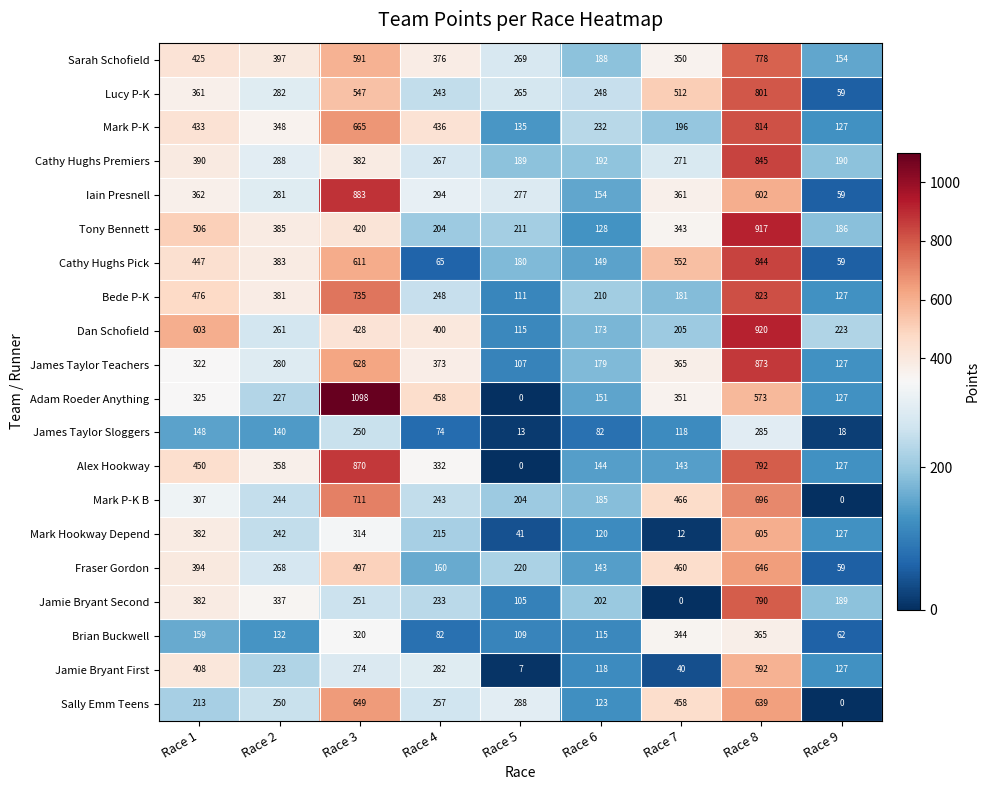

What is the sum of the Sally Emm Teens values at Race 2 and Race 4?

507